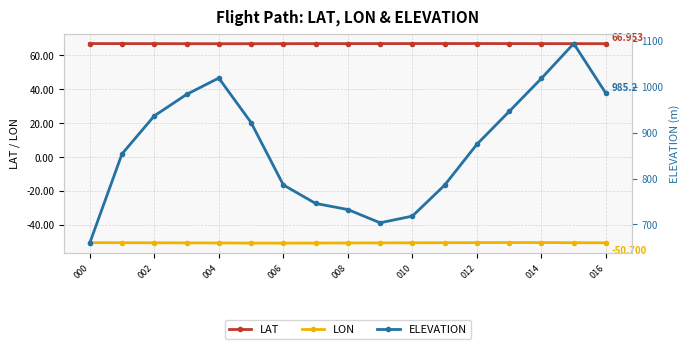

True or false: LON has a value of -50.7 at 016.

True